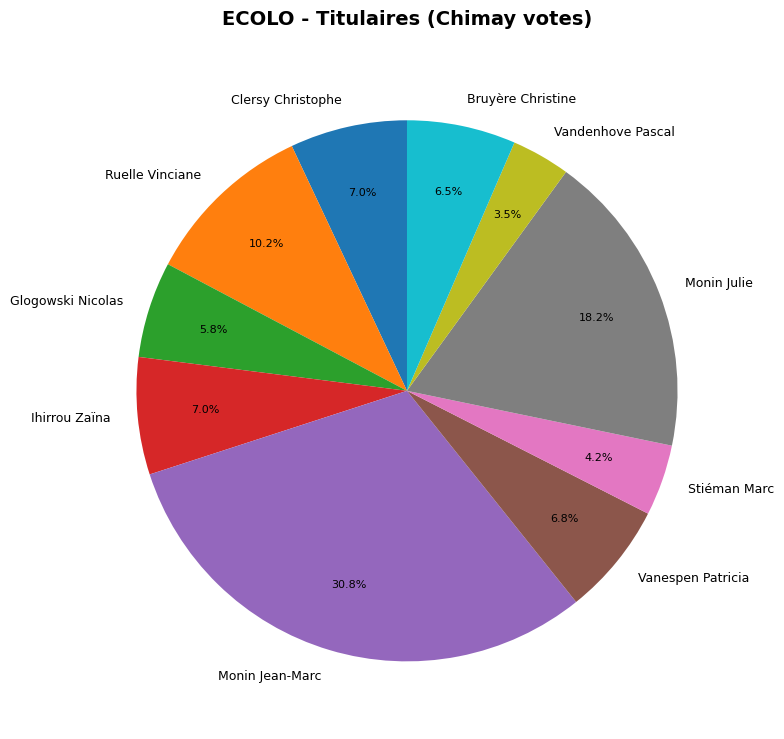

Is the sum of Vanespen Patricia and Glogowski Nicolas greater than half?

No